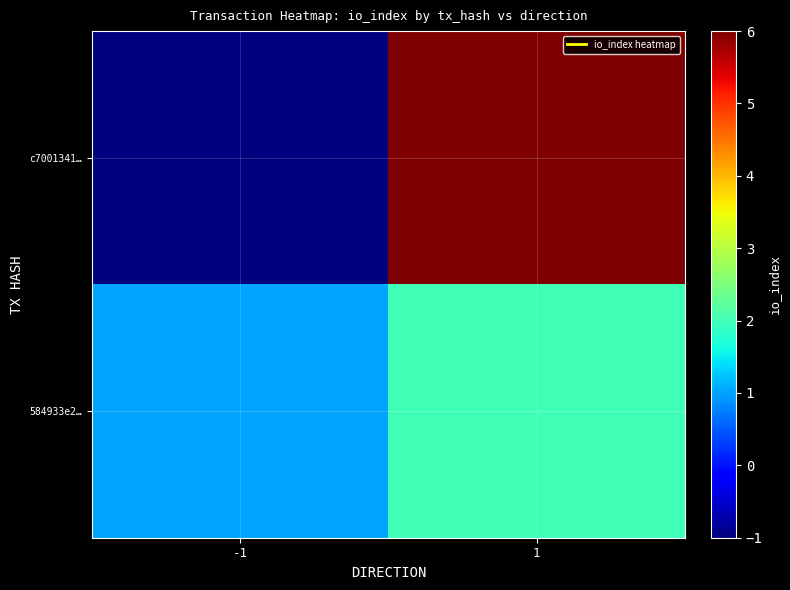

List the series in order of their peak value, lowest first.

584933e2…, c7001341…